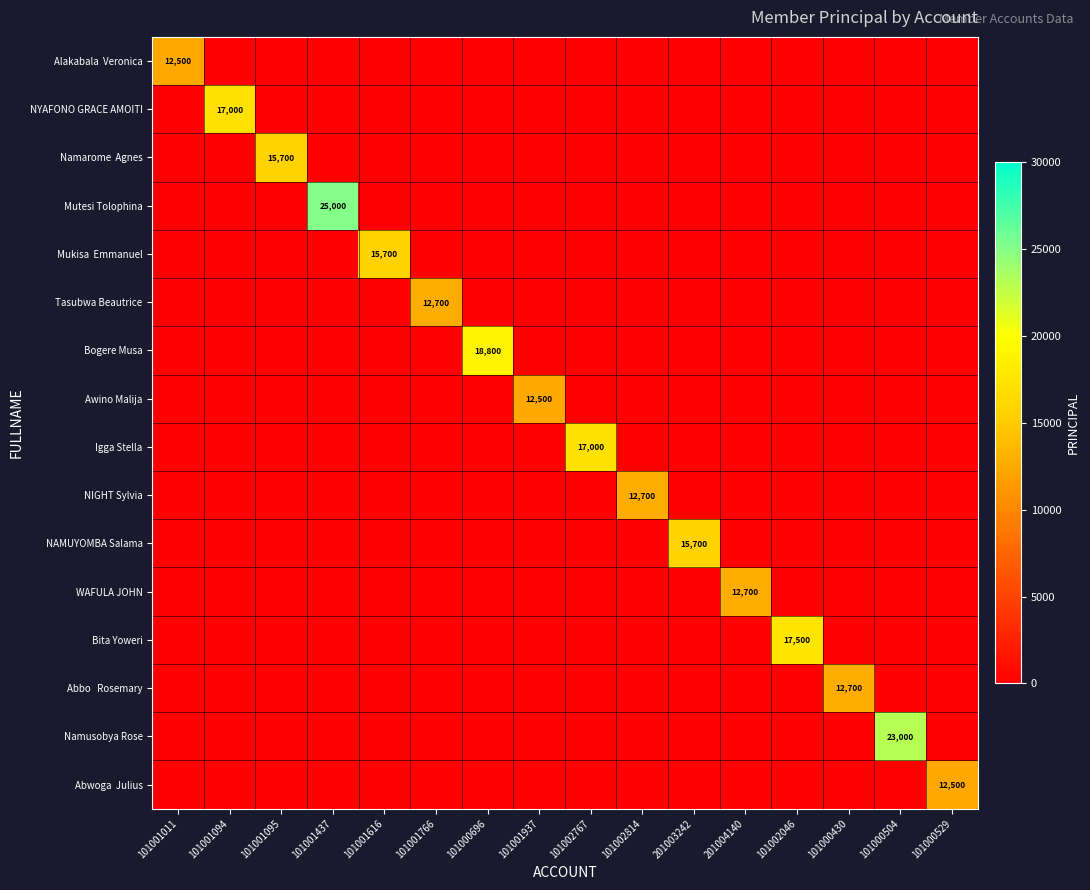

What is the sum of all Abbo Rosemary values?

12700